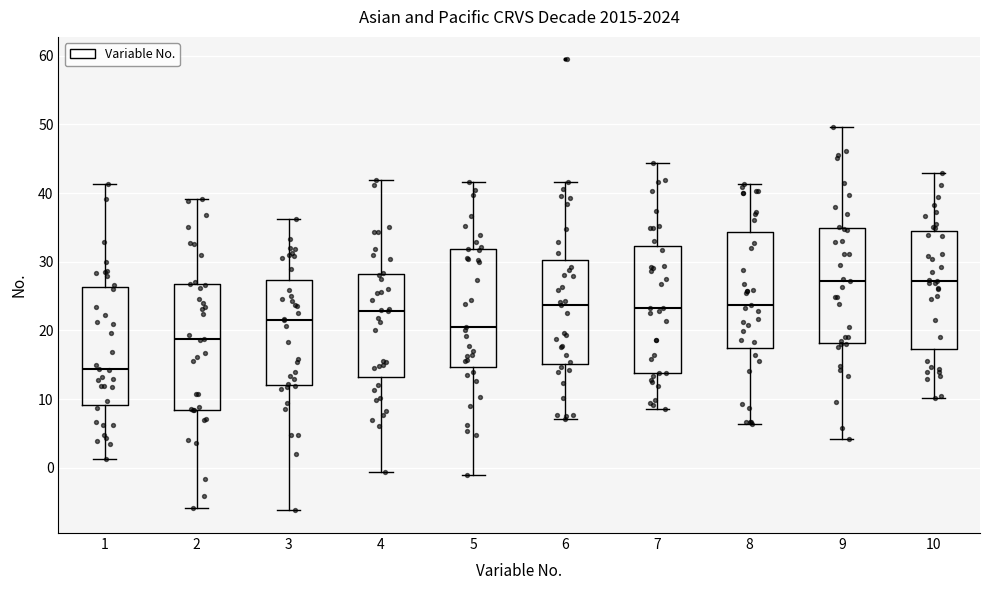

Reading left to right, transcribe this box plot: for each box, give where its median line is, the range the box spans, and where its two whiskers end, as read against the y-axis. The values are not printed on the chart, so give them approximately, as read against the axis.

1: median 14, box 9 to 26, whiskers 1 to 41
2: median 19, box 8 to 27, whiskers -6 to 39
3: median 21, box 12 to 27, whiskers -6 to 36
4: median 23, box 13 to 28, whiskers -1 to 42
5: median 20, box 15 to 32, whiskers -1 to 42
6: median 24, box 15 to 30, whiskers 7 to 42
7: median 23, box 14 to 32, whiskers 9 to 44
8: median 24, box 17 to 34, whiskers 6 to 41
9: median 27, box 18 to 35, whiskers 4 to 50
10: median 27, box 17 to 34, whiskers 10 to 43